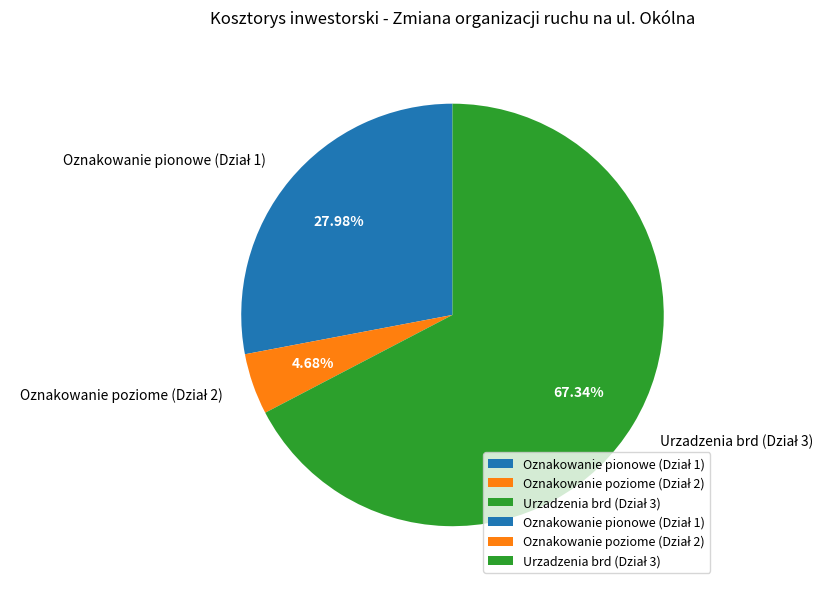

Does any single category account for the majority?

Yes